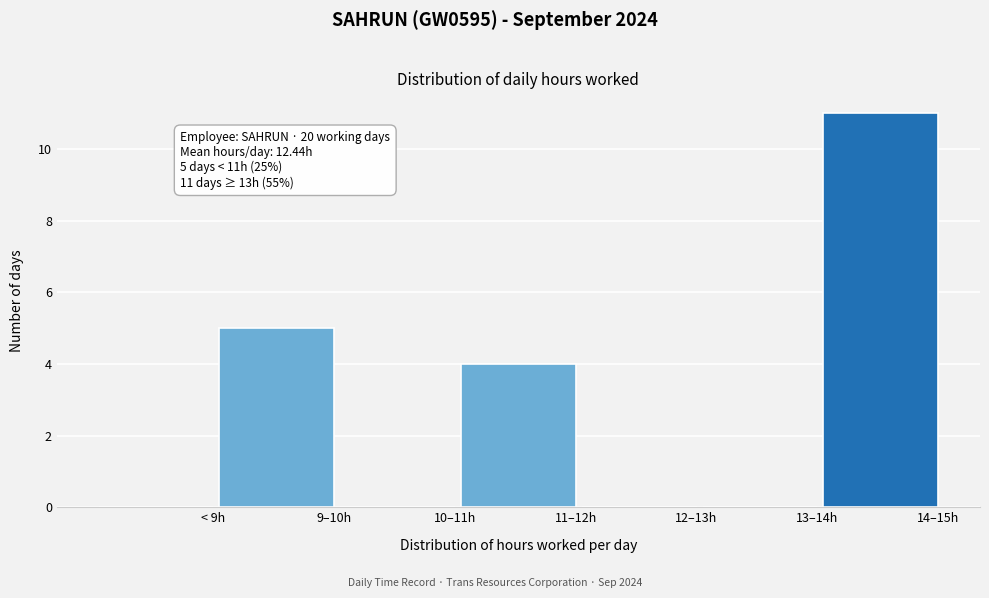

Reading left to right, what are all the values shown in this chart?

< 9h=0	9–10h=5	10–11h=0	11–12h=4	12–13h=0	13–14h=0	14–15h=11